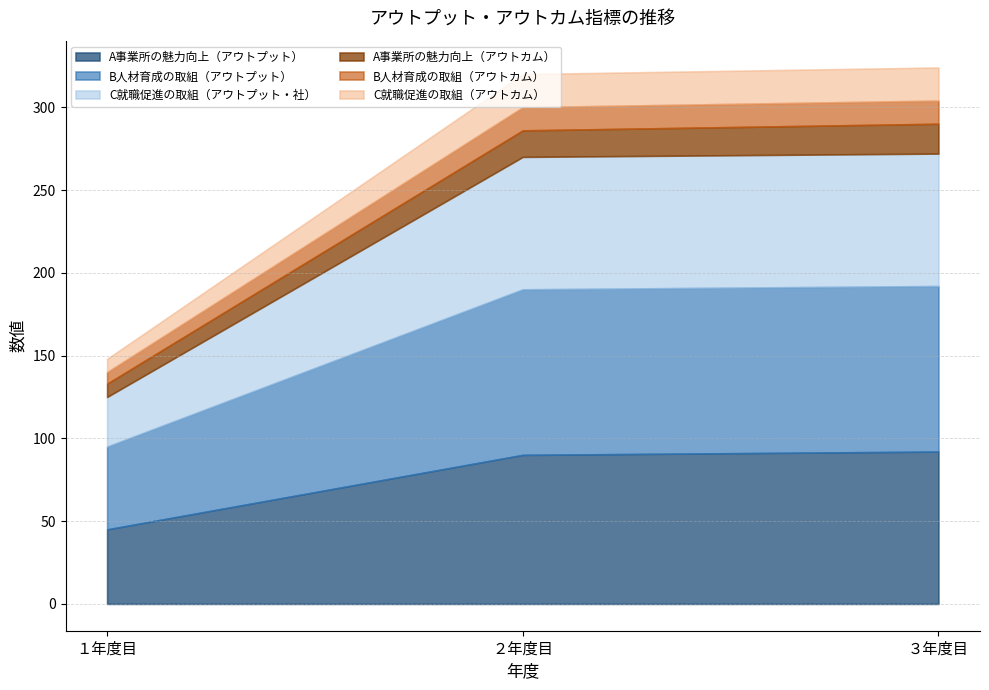

Which series has the largest total across all categories?

B人材育成の取組（アウトプット）